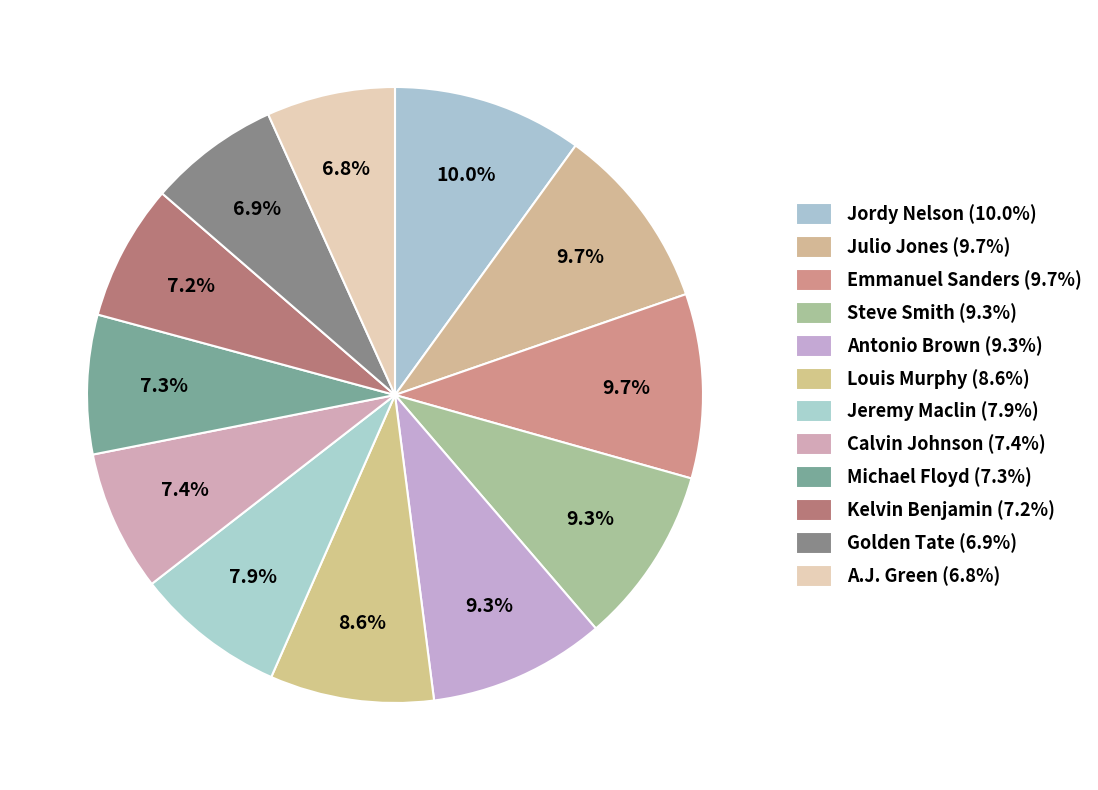

Is there a majority slice in this chart?

No